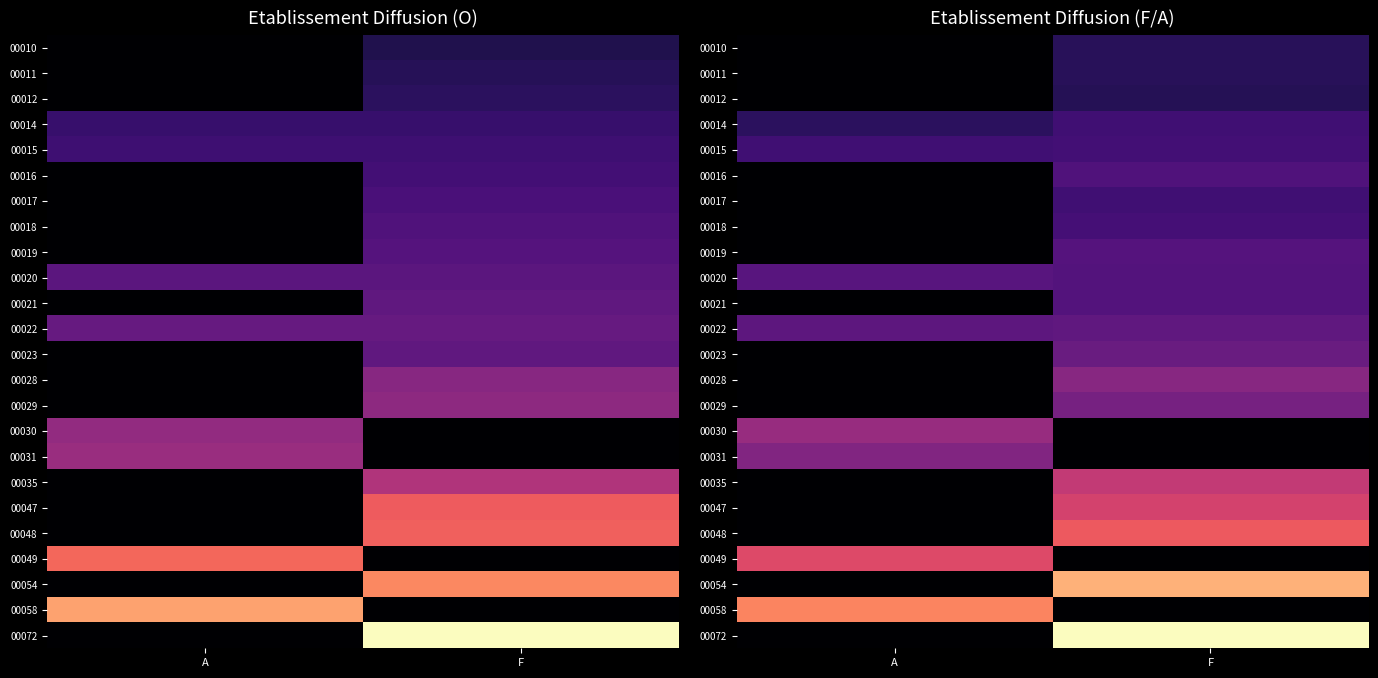

The 00019 series shows 0.3 at F. True or false?

True